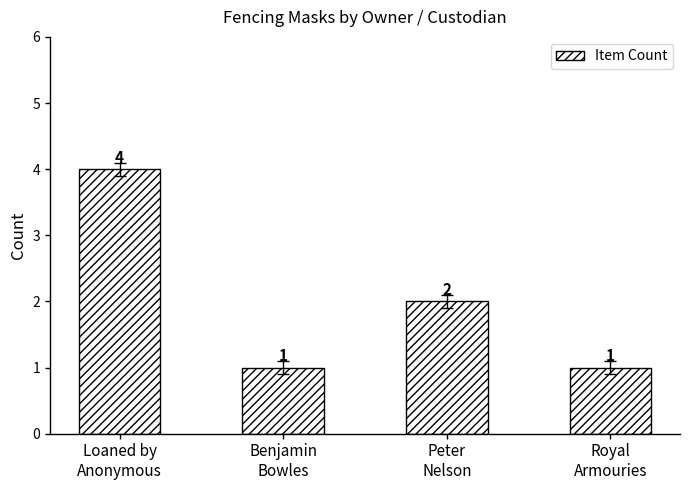

What position from the right is Peter
Nelson?

2